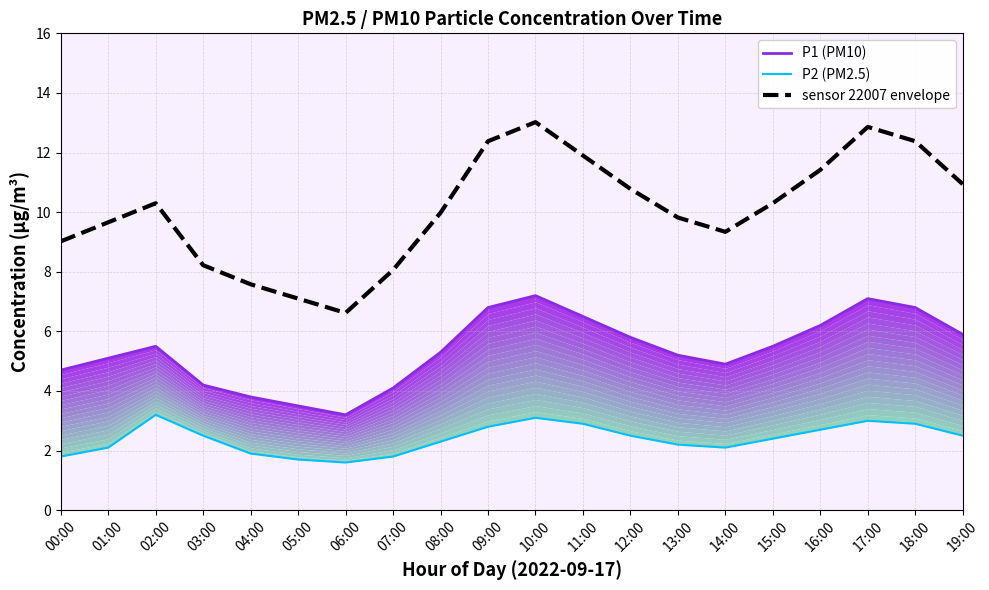

True or false: sensor 22007 envelope and P2 (PM2.5) intersect in this chart.

False